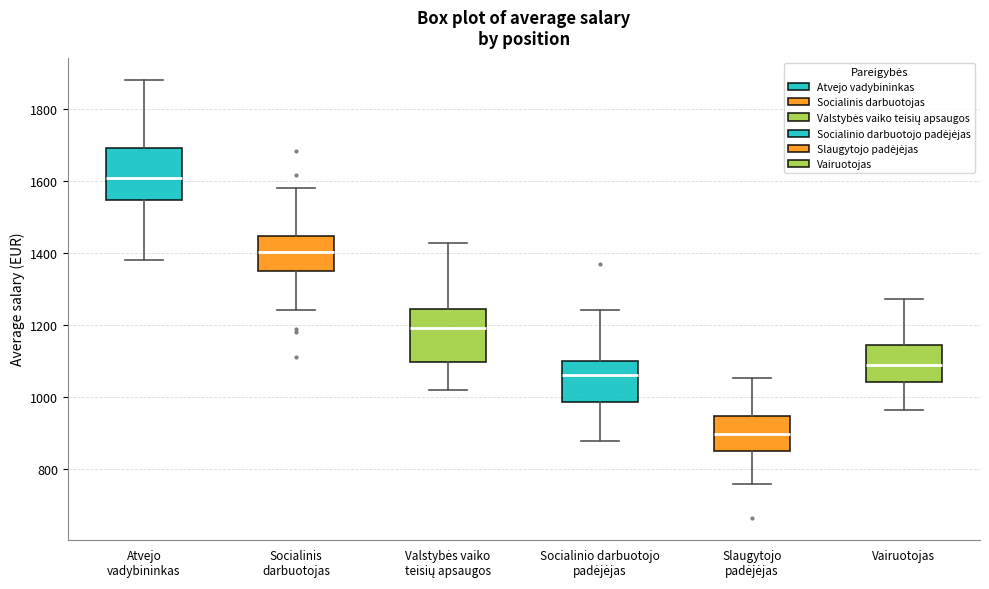

Which box has the lowest median line?

Slaugytojo padėjėjas